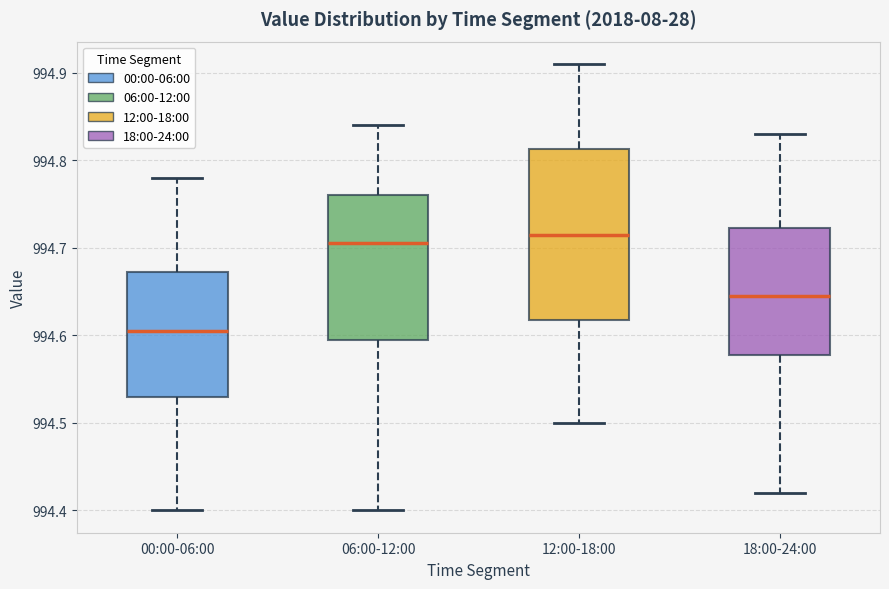

Reading left to right, read every box against the y-axis: the position of its median line, the range the box covers, and the ends of its whiskers. The values are not printed on the chart, so give them approximately, as read against the axis.

00:00-06:00: median 994.61, box 994.53 to 994.67, whiskers 994.40 to 994.78
06:00-12:00: median 994.71, box 994.60 to 994.76, whiskers 994.40 to 994.84
12:00-18:00: median 994.72, box 994.62 to 994.81, whiskers 994.50 to 994.91
18:00-24:00: median 994.65, box 994.58 to 994.72, whiskers 994.42 to 994.83